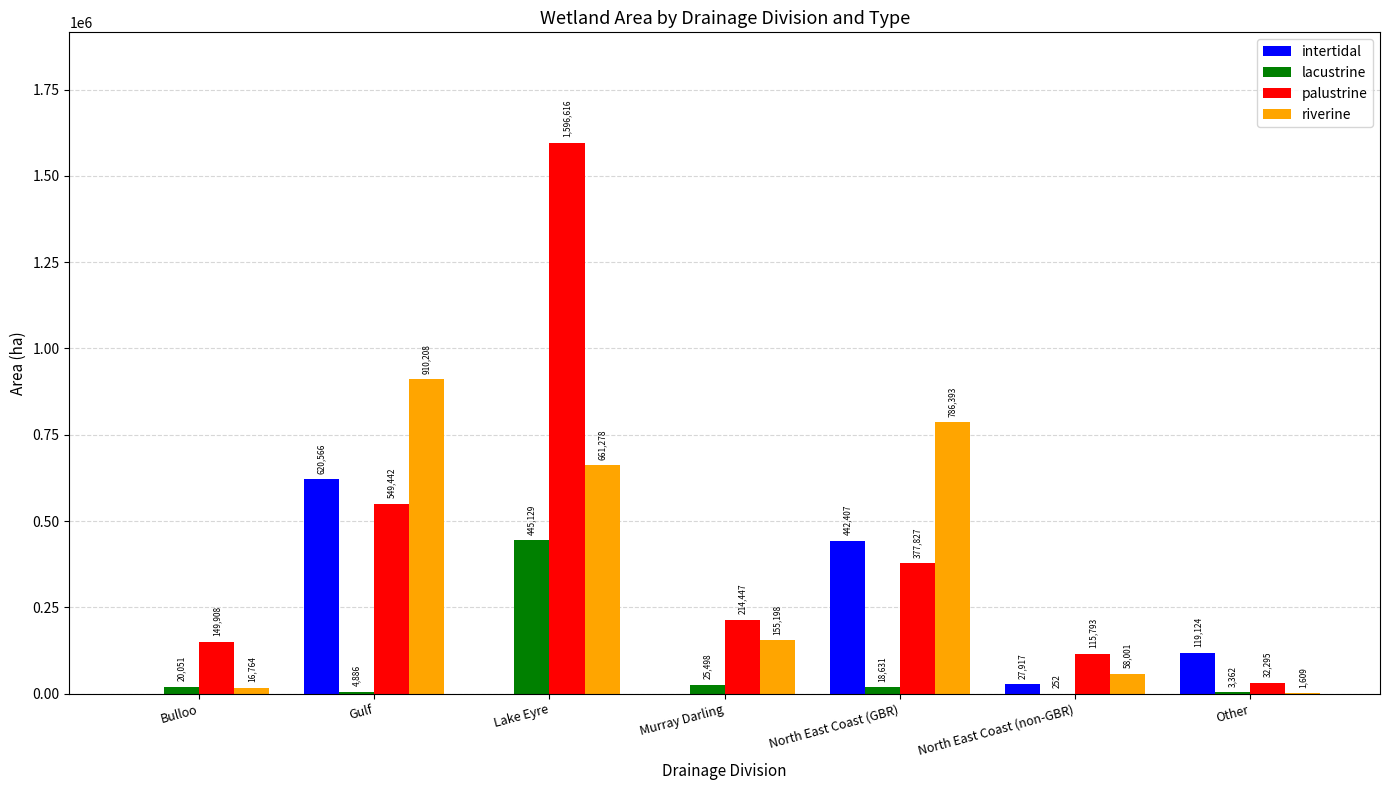

At which label is lacustrine closest to 222690?

Murray Darling